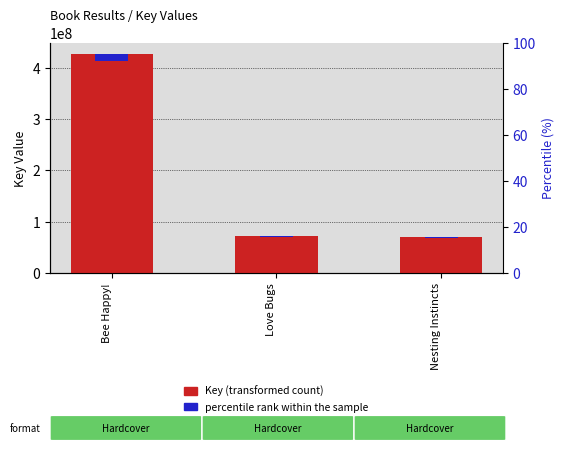

Read the value at Love Bugs, to the nearest 10.

73122750